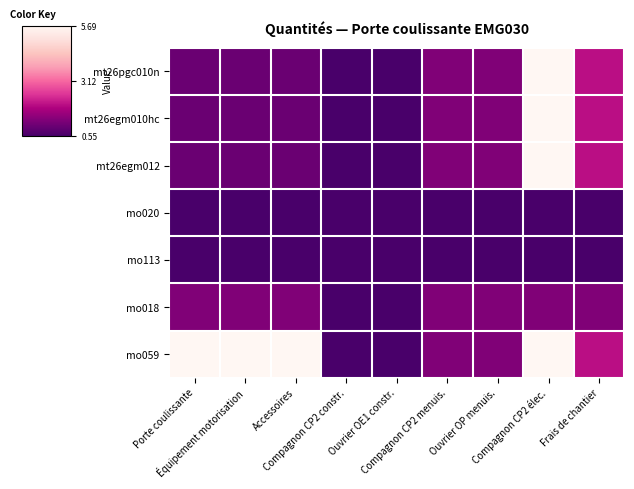

List the series in order of their peak value, lowest first.

mo020, mo113, mo018, mt26pgc010n, mt26egm010hc, mt26egm012, mo059